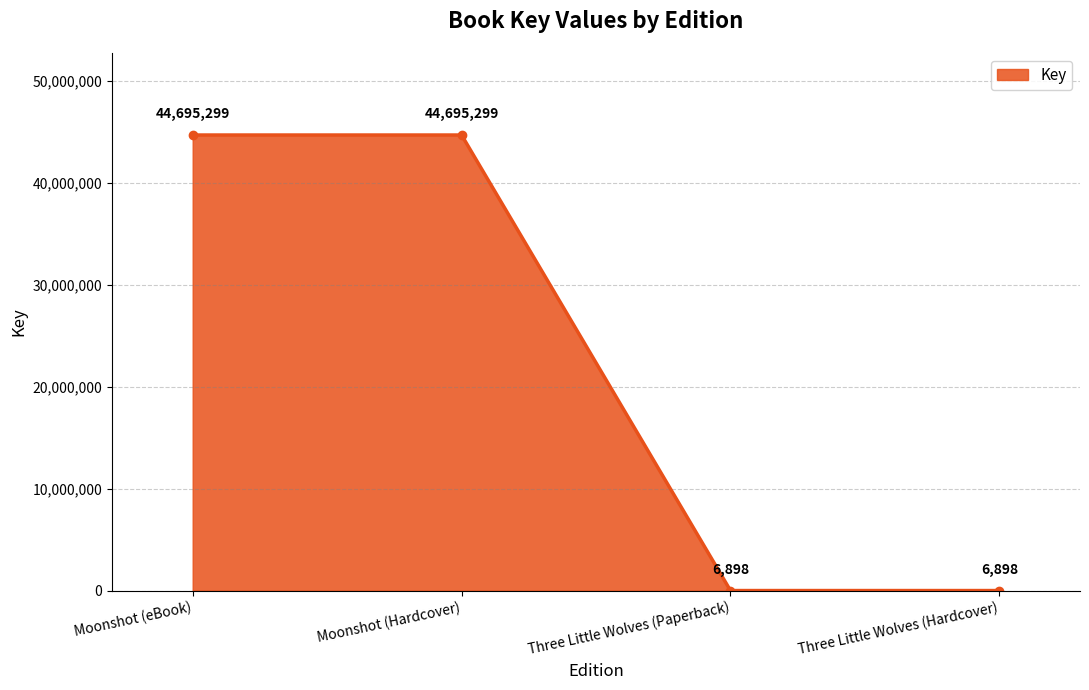

Reading right to left, transcribe all the data shown in this chart.

Three Little Wolves (Hardcover)=6898	Three Little Wolves (Paperback)=6898	Moonshot (Hardcover)=44695299	Moonshot (eBook)=44695299